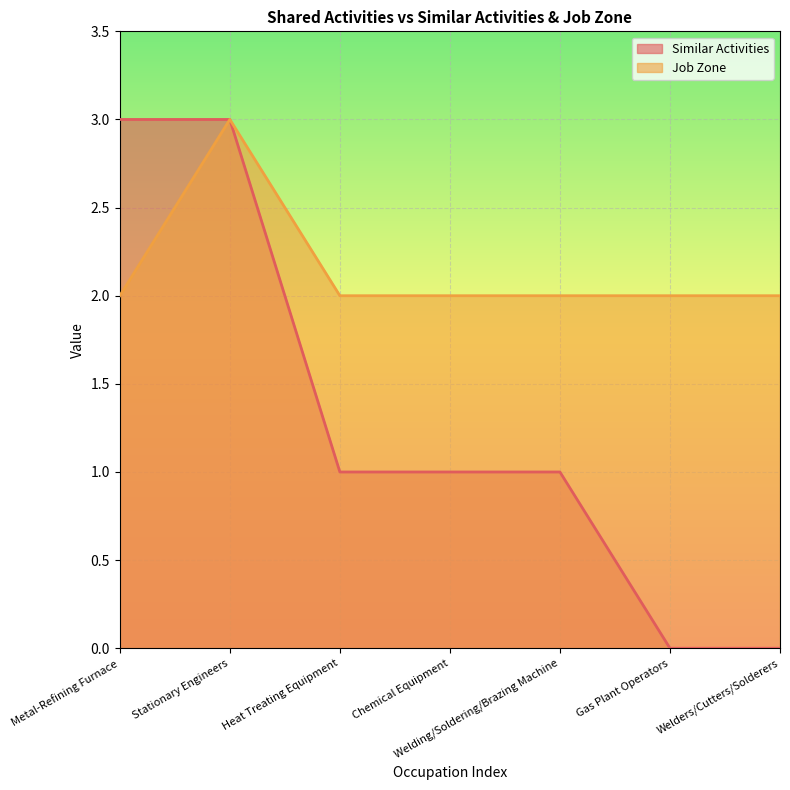

Reading left to right, list all the values displayed in this chart.

Similar Activities: 3	3	1	1	1	0	0
Job Zone: 2	3	2	2	2	2	2